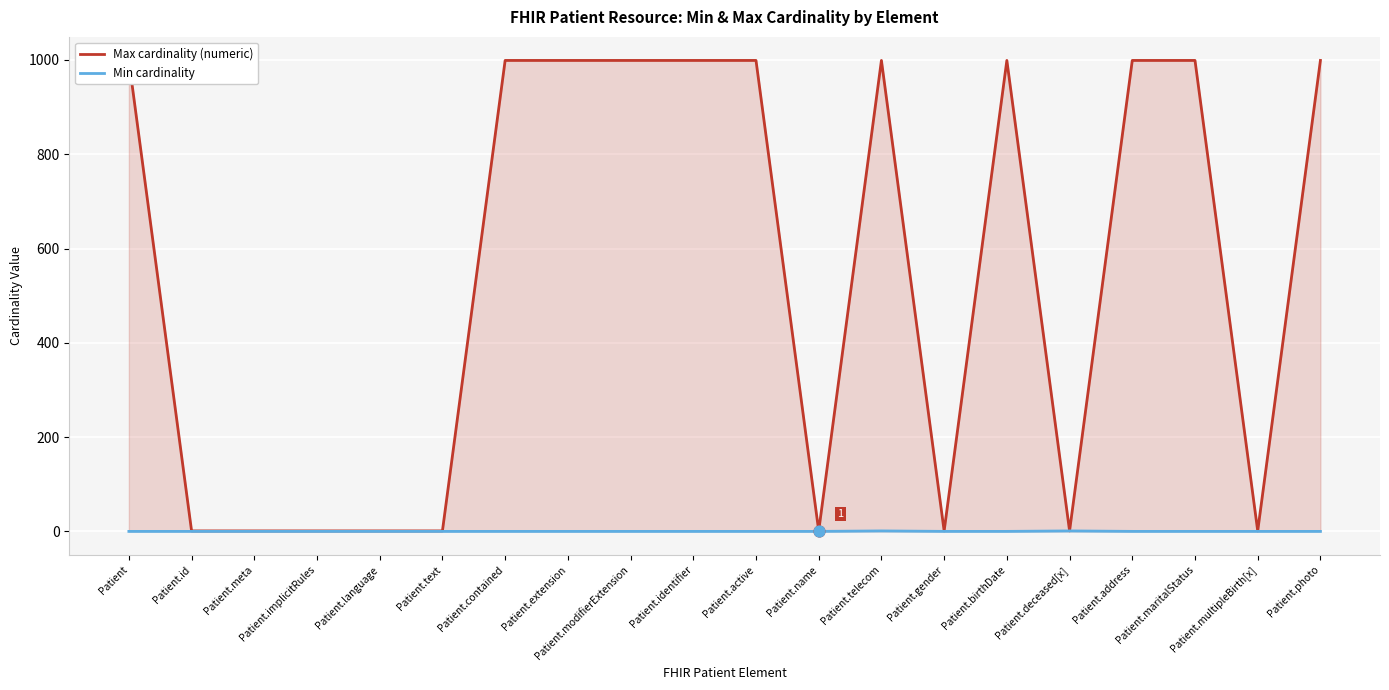

Which series reaches the minimum Y coordinate?

Min cardinality